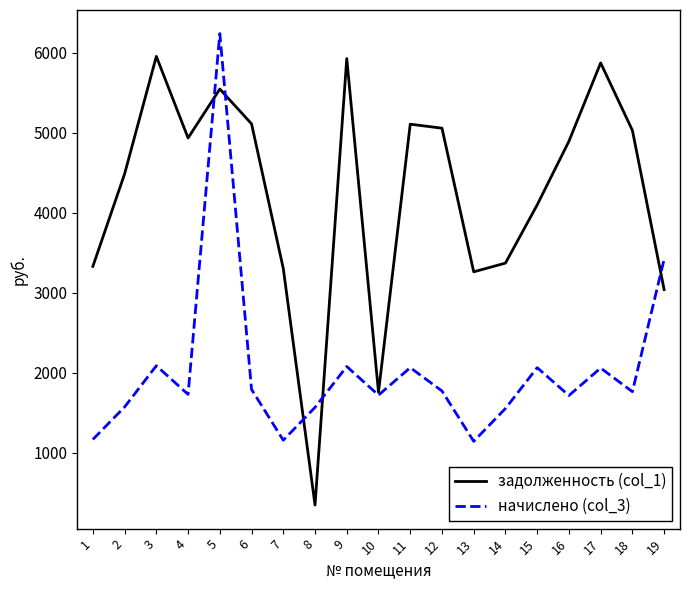

Where do задолженность (col_1) and начислено (col_3) first cross each other?

4 and 5